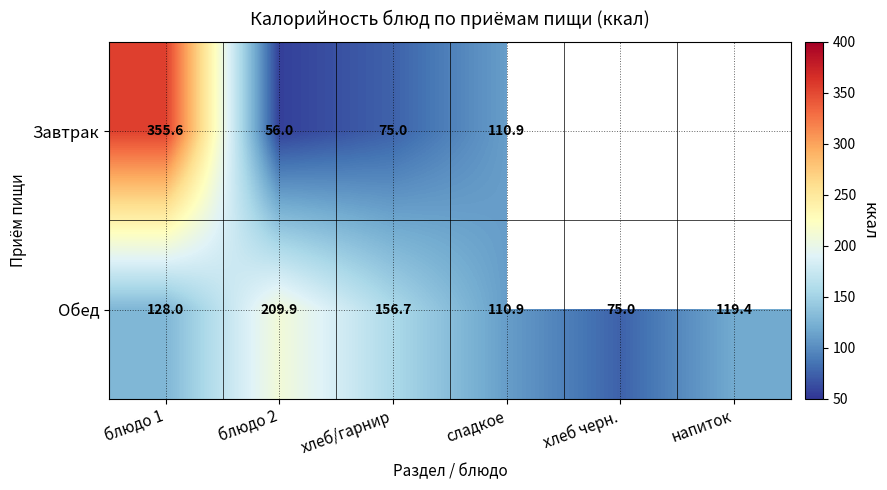

What is the difference between the Обед values at блюдо 2 and сладкое?

99.0